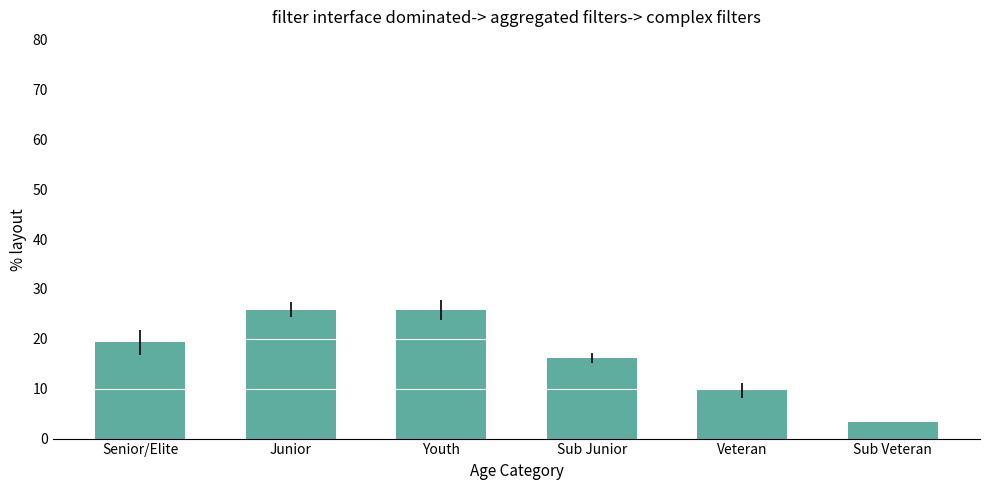

Does the chart contain any negative values?

No